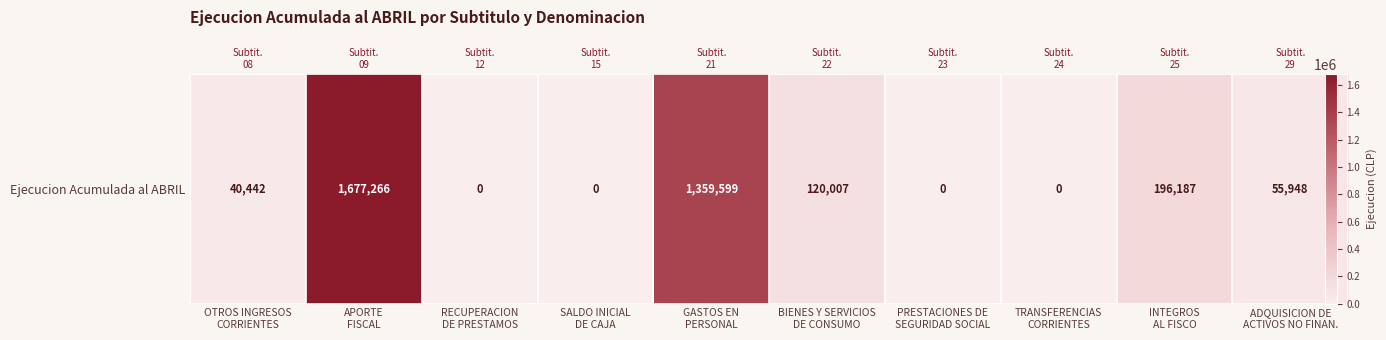

Reading right to left, extract all data points from this chart.

ADQUISICION DE
ACTIVOS NO FINAN.=55948	INTEGROS
AL FISCO=196187	TRANSFERENCIAS
CORRIENTES=0	PRESTACIONES DE
SEGURIDAD SOCIAL=0	BIENES Y SERVICIOS
DE CONSUMO=120007	GASTOS EN
PERSONAL=1359599	SALDO INICIAL
DE CAJA=0	RECUPERACION
DE PRESTAMOS=0	APORTE
FISCAL=1677266	OTROS INGRESOS
CORRIENTES=40442